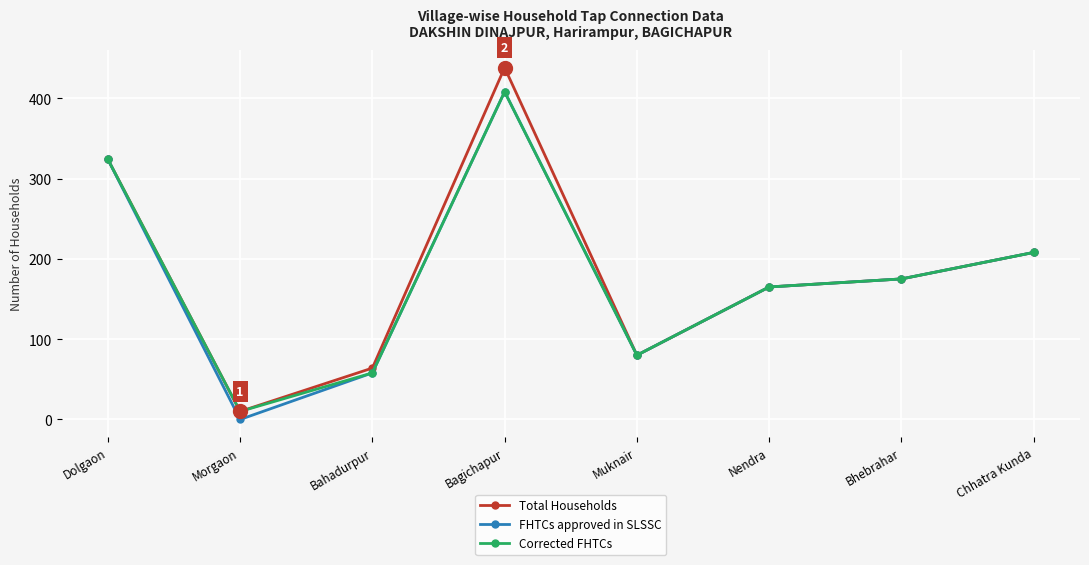

Where is Corrected FHTCs nearest to the value 209?

Chhatra Kunda